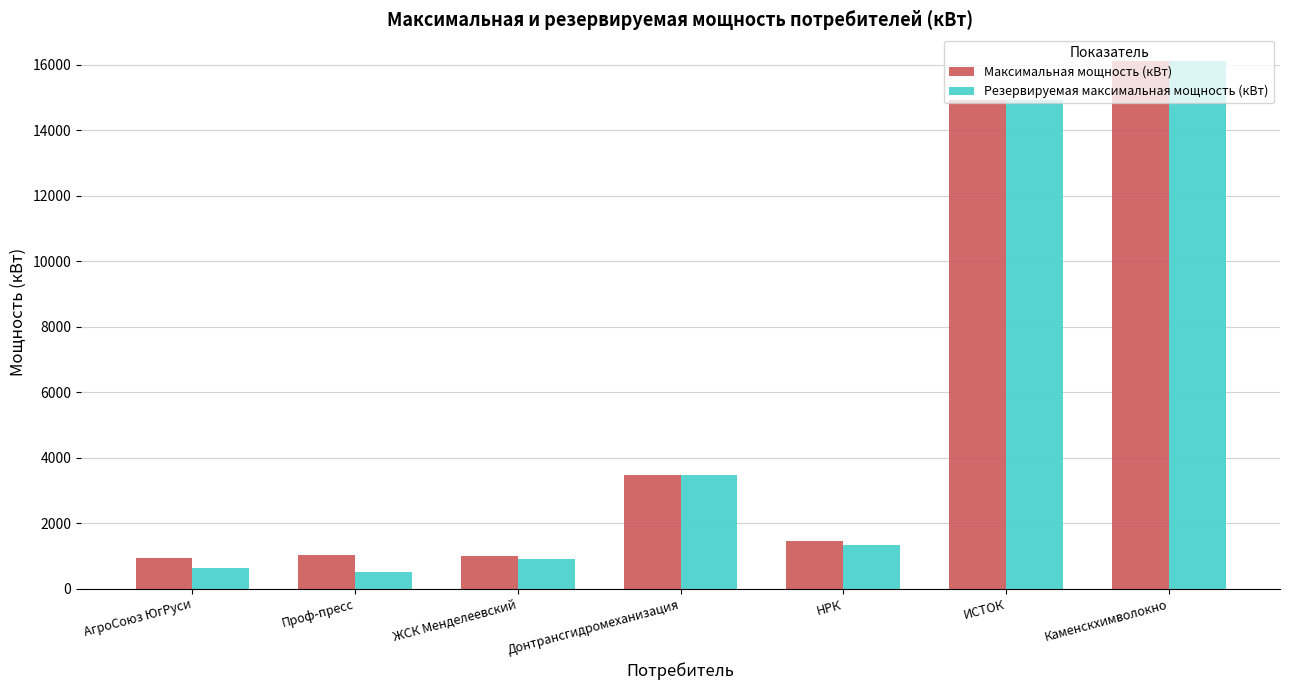

How many series are shown in this chart?

2